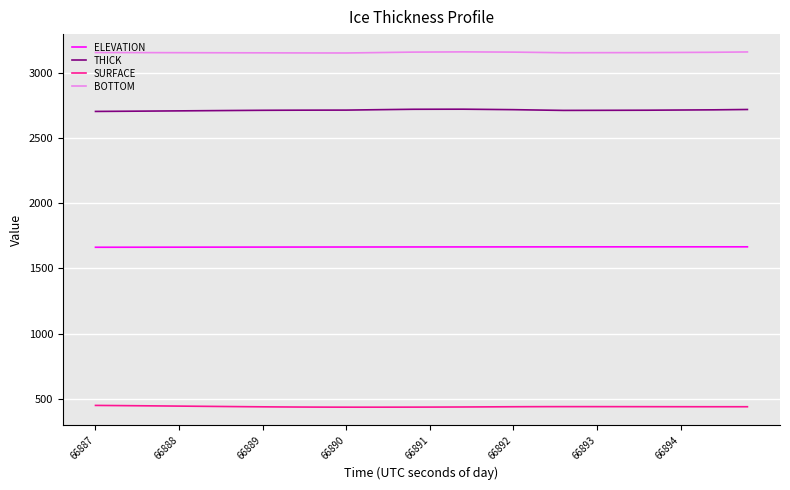

What is the sum of all THICK values?

108519.3